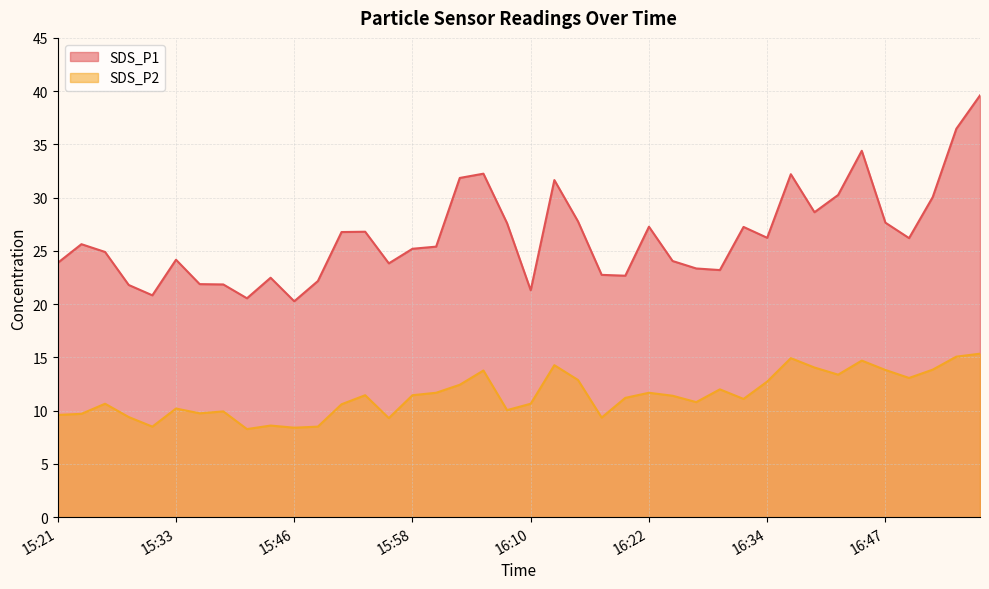

What value does the SDS_P2 series have at 16:22?

11.7